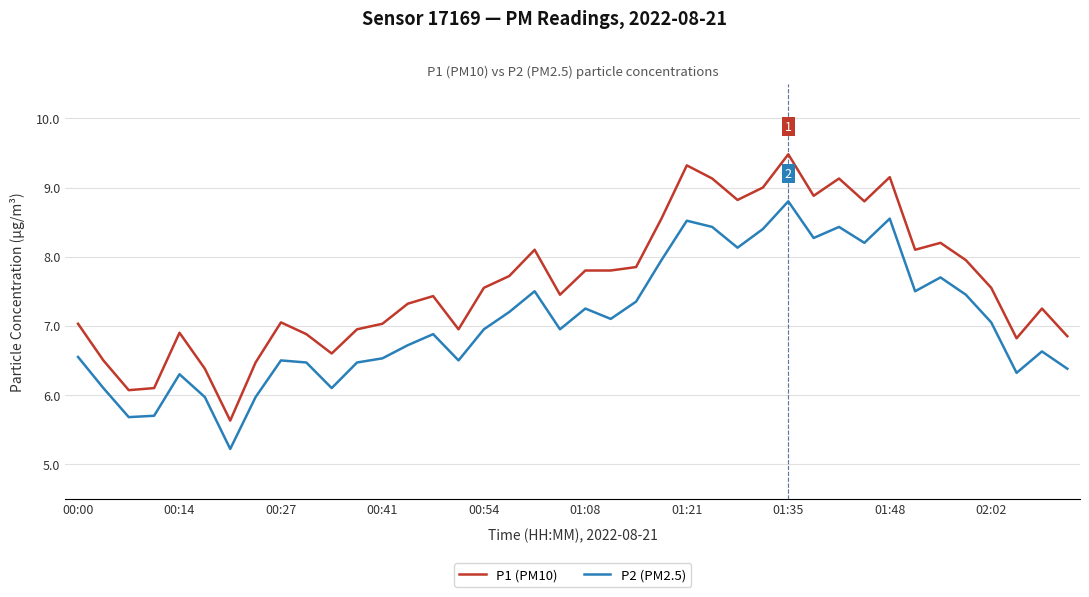

How many lines are shown in the chart?

2